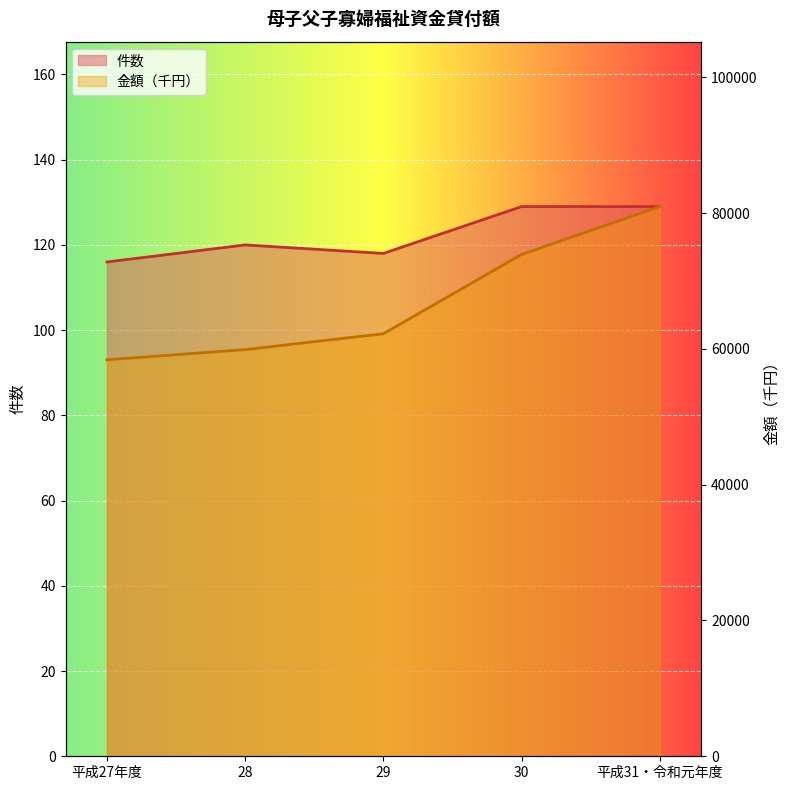

Rank the series by their maximum value, from highest to lowest.

金額（千円）（線）, 件数（線）